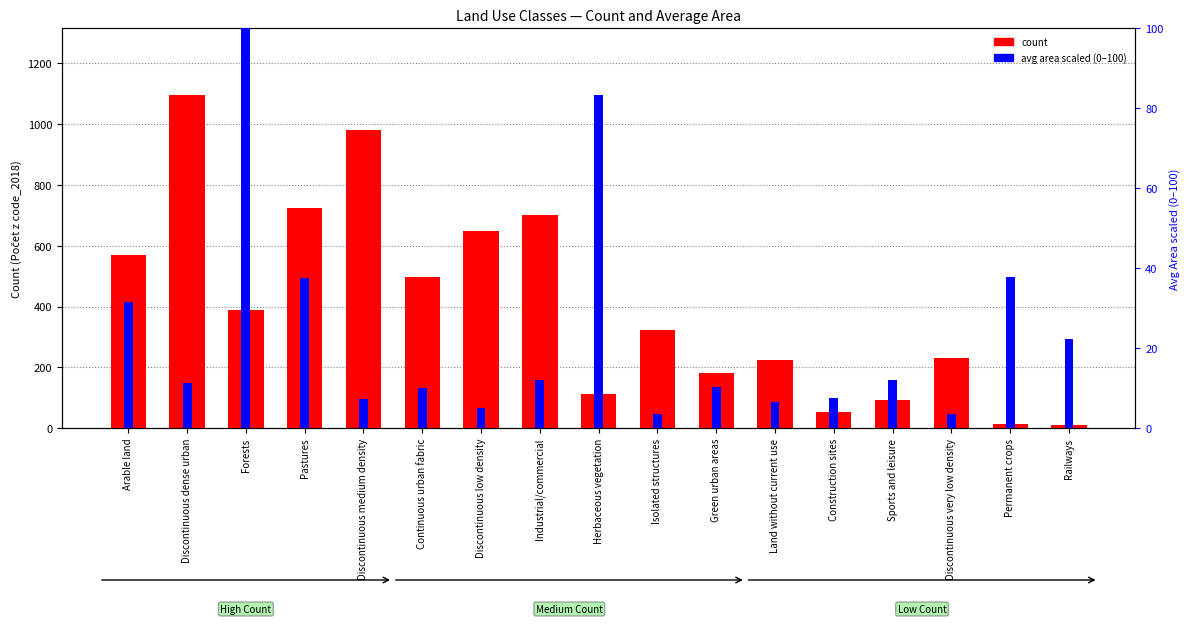

At which label does count first exceed 324?

Arable land